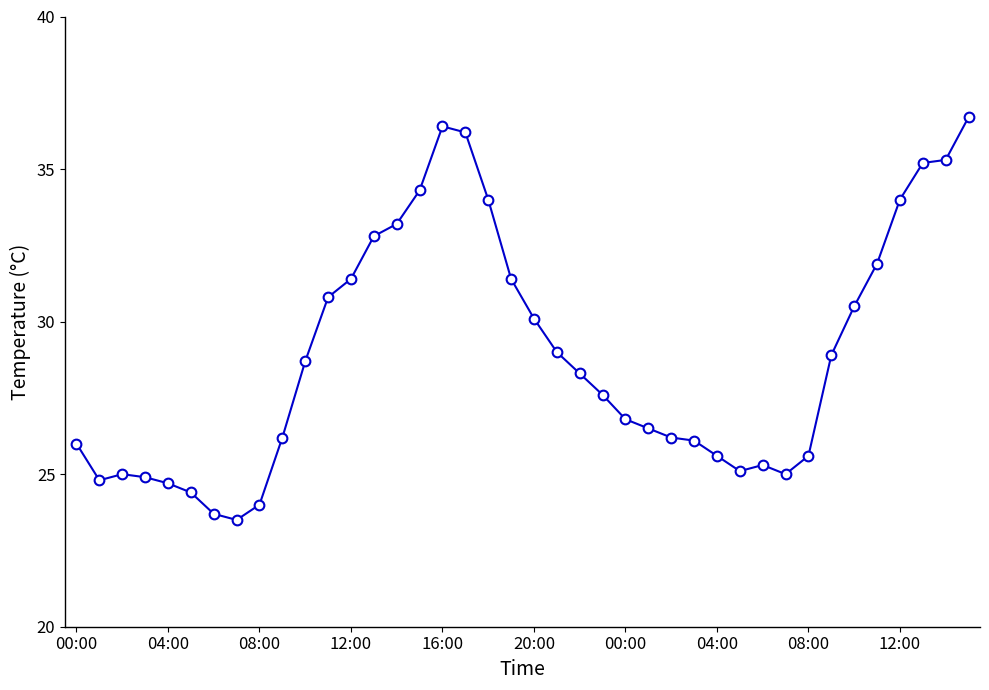

True or false: there are more than 1 points higher than both neighbors.

True